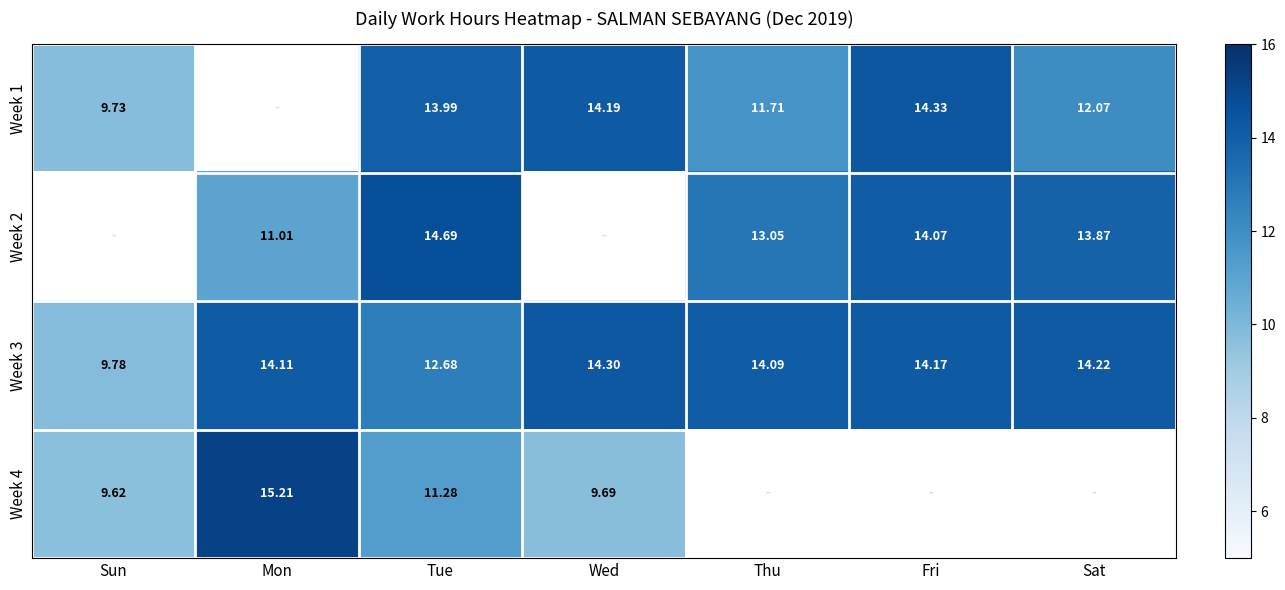

What is the difference between the second highest and minimum values in the Week 3 series?

4.4